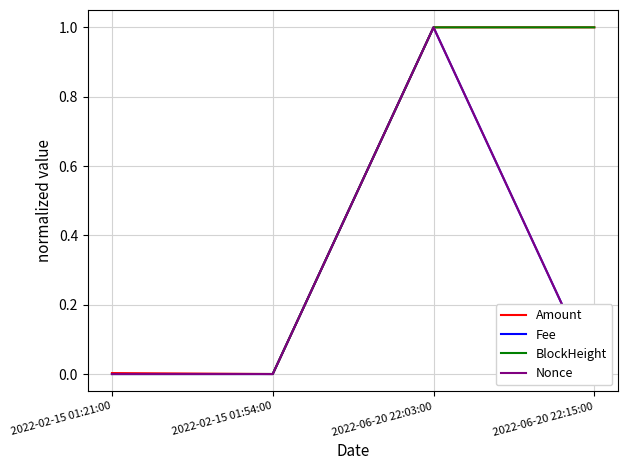

At which category does Fee reach its first local peak?

2022-06-20 22:03:00